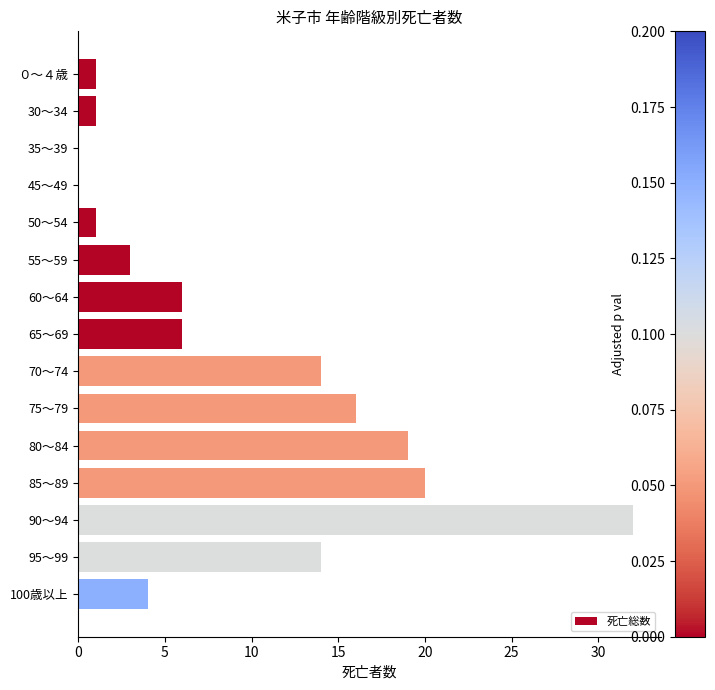

The value at 50～54 is 1. True or false?

True